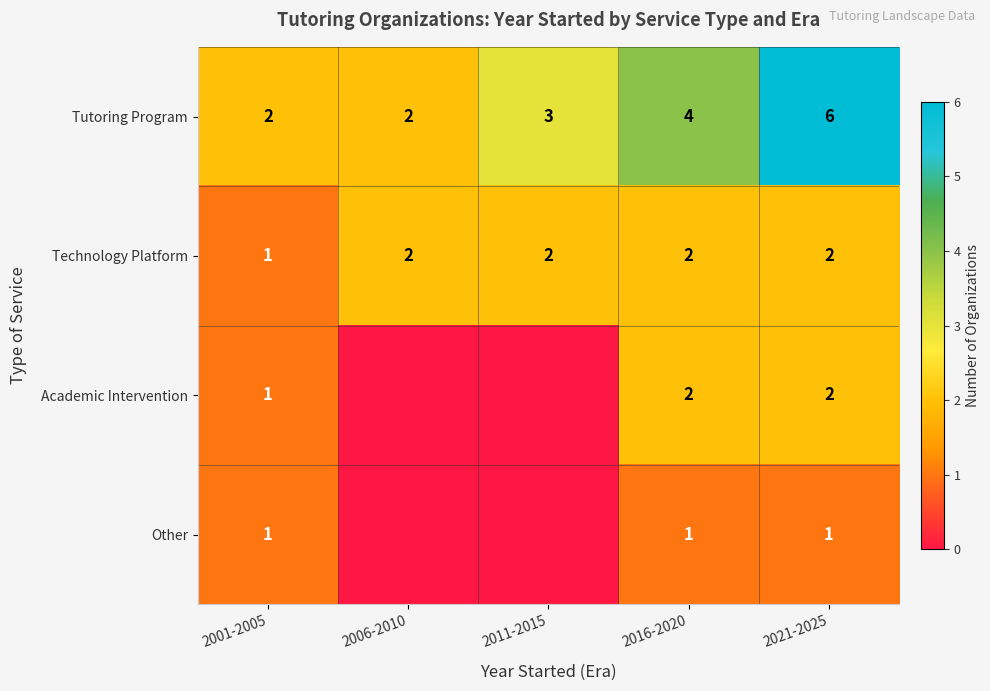

Where is Technology Platform nearest to the value 1?

2001-2005